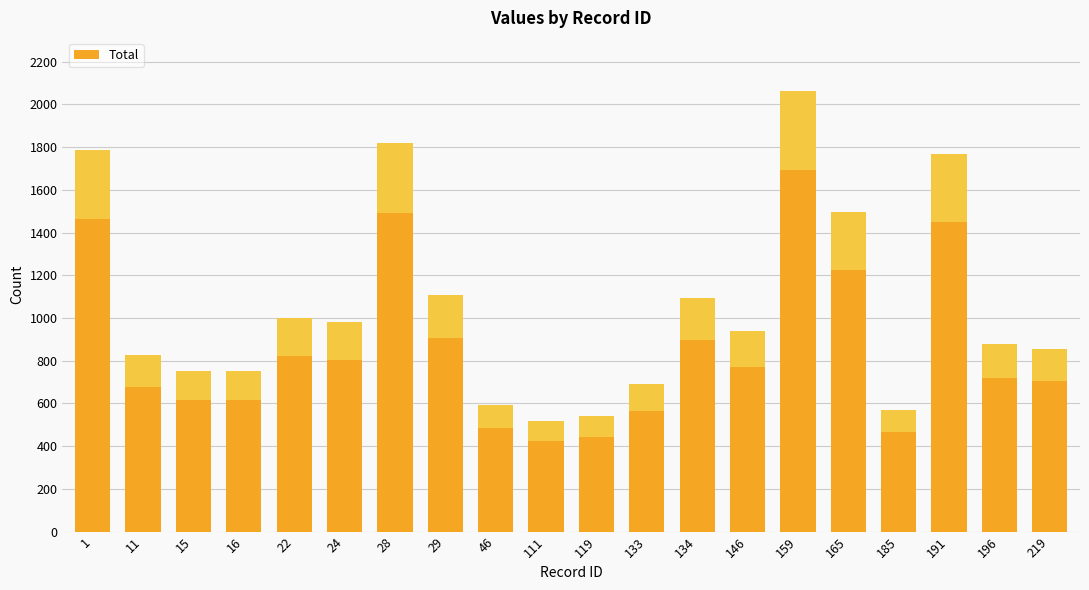

Reading right to left, extract all data points from this chart.

857	878	1768	567	1496	2064	939	1095	690	541	517	591	1107	1819	979	1000	751	754	828	1787